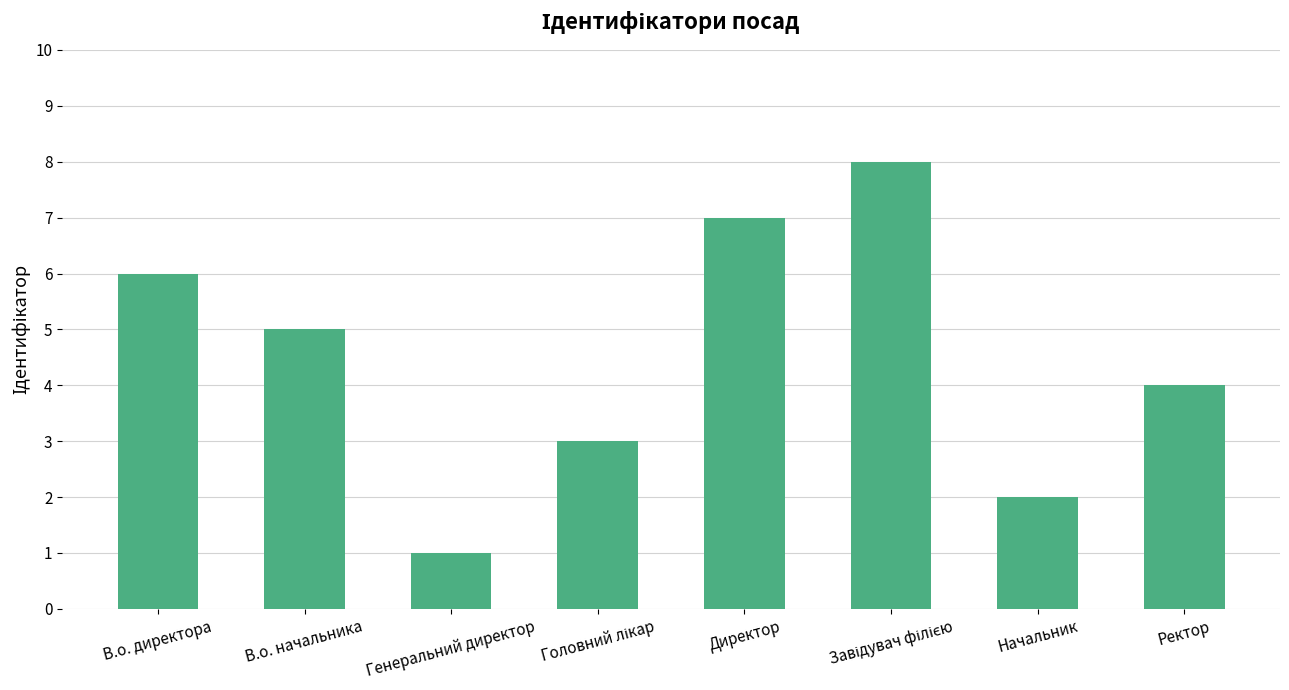

How many data points are less than 5?

4